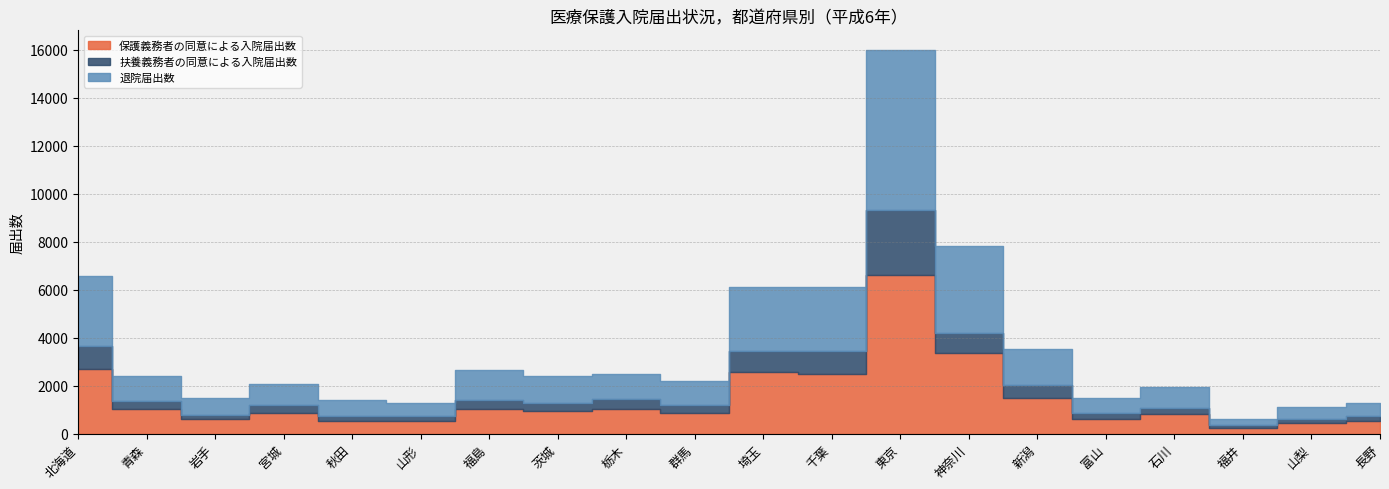

What is the total value across all series at 埼玉?

6115